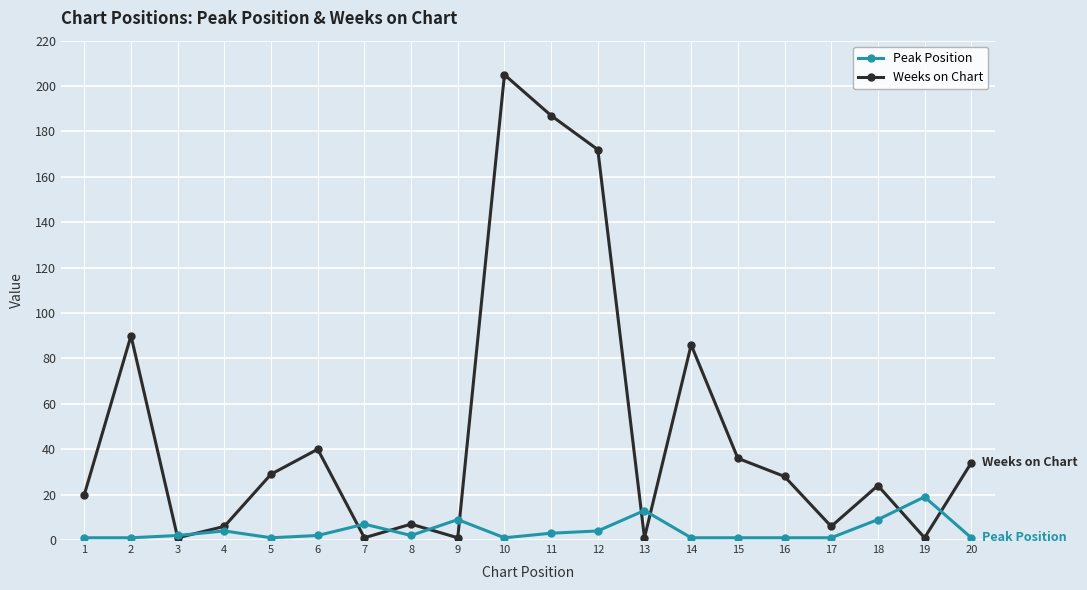

Where does the Weeks on Chart series first go above 28?

2